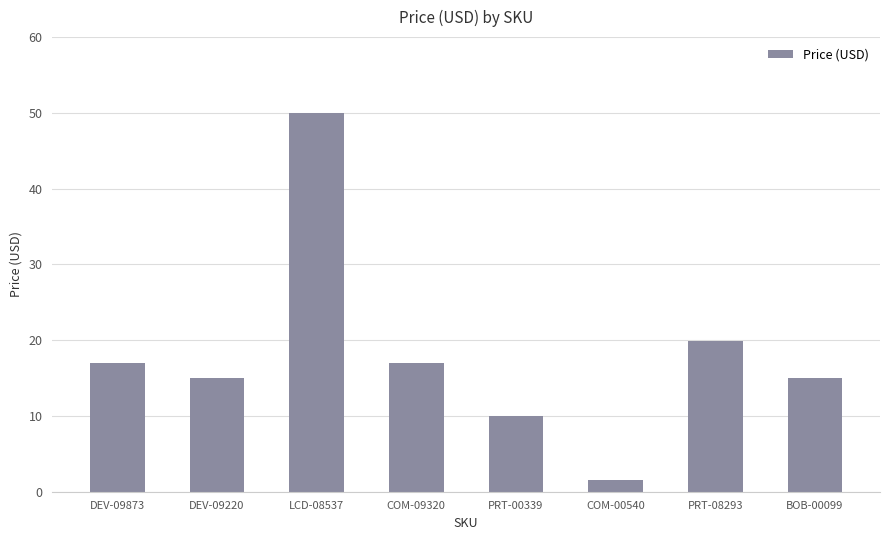

Which category has the lowest value across all series?

COM-00540